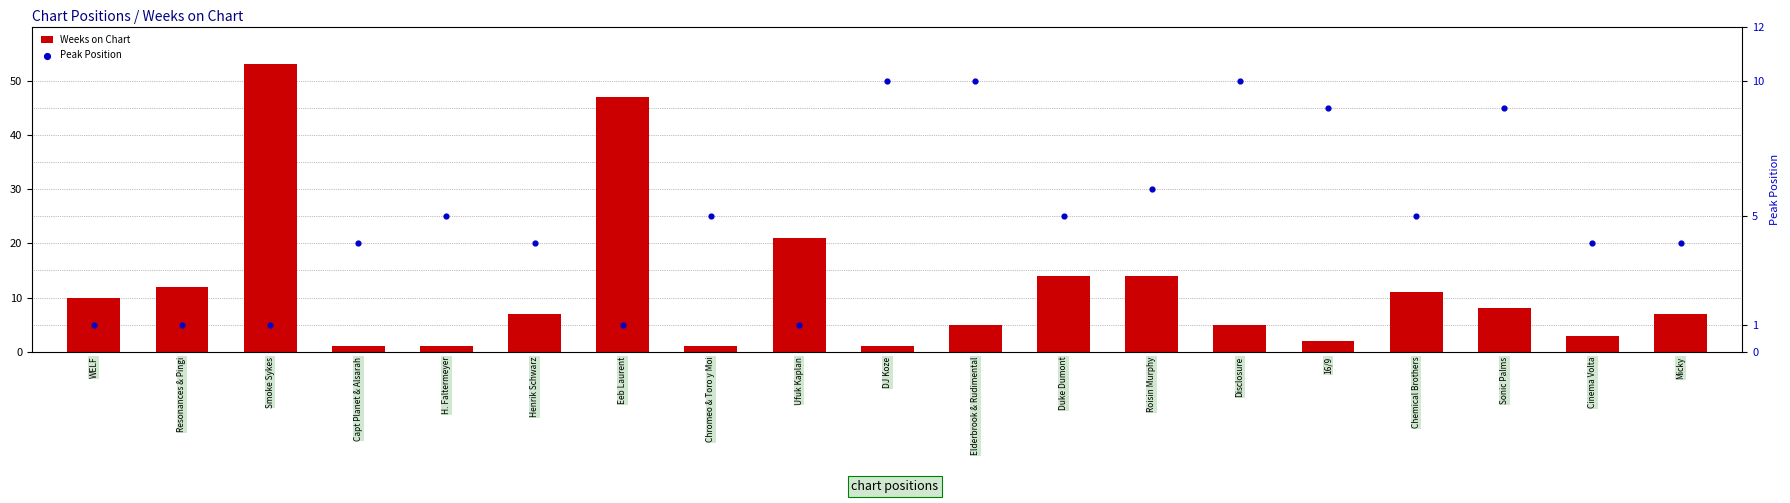

Which series has the largest Y range (max minus min)?

Weeks on Chart